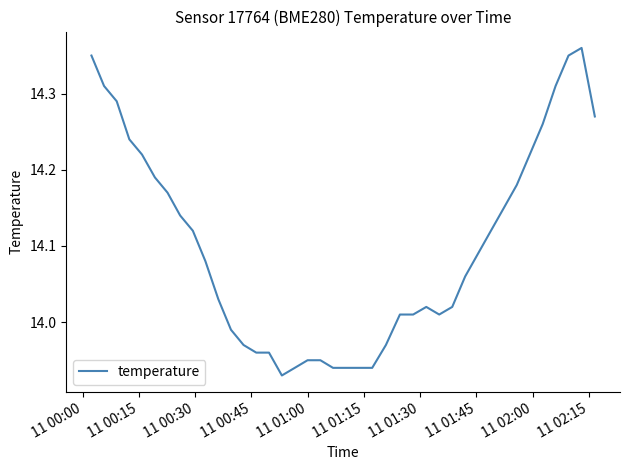

How many categories are shown in the chart?

40